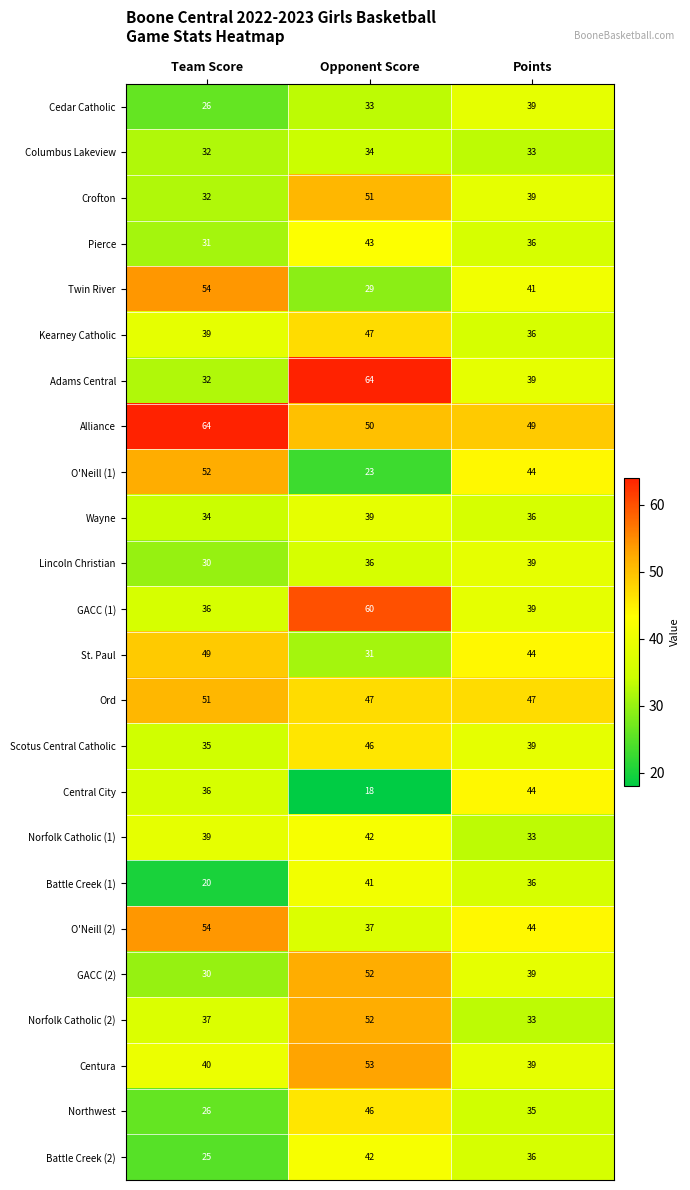

Rank the categories by Columbus Lakeview value from lowest to highest.

Team Score, Points, Opponent Score